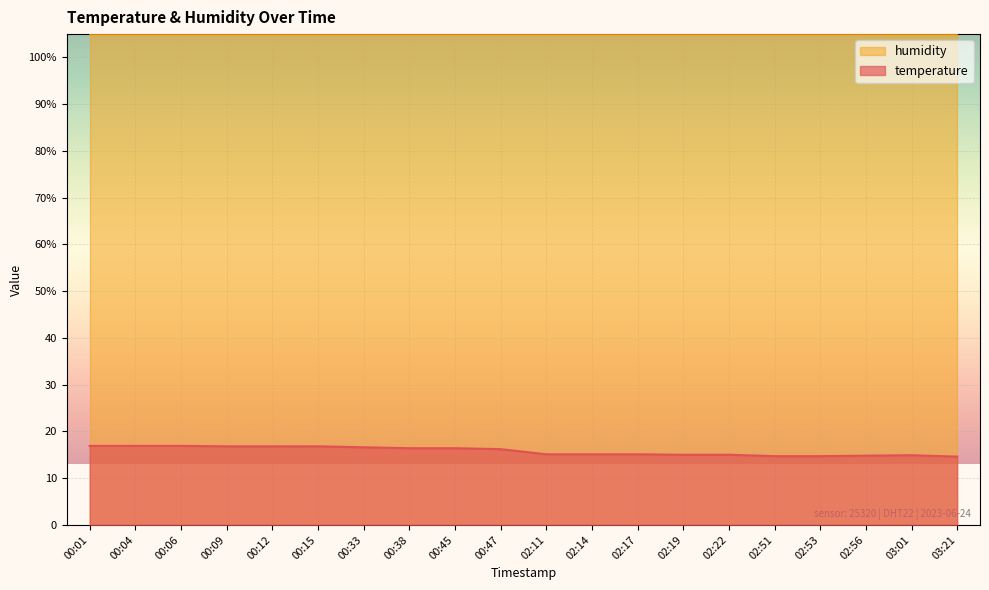

Reading left to right, transcribe all the data shown in this chart.

00:01=16.9	00:04=16.9	00:06=16.9	00:09=16.8	00:12=16.8	00:15=16.8	00:33=16.6	00:38=16.4	00:45=16.4	00:47=16.2	02:11=15.1	02:14=15.1	02:17=15.1	02:19=15.0	02:22=15.0	02:51=14.7	02:53=14.7	02:56=14.8	03:01=14.9	03:21=14.6